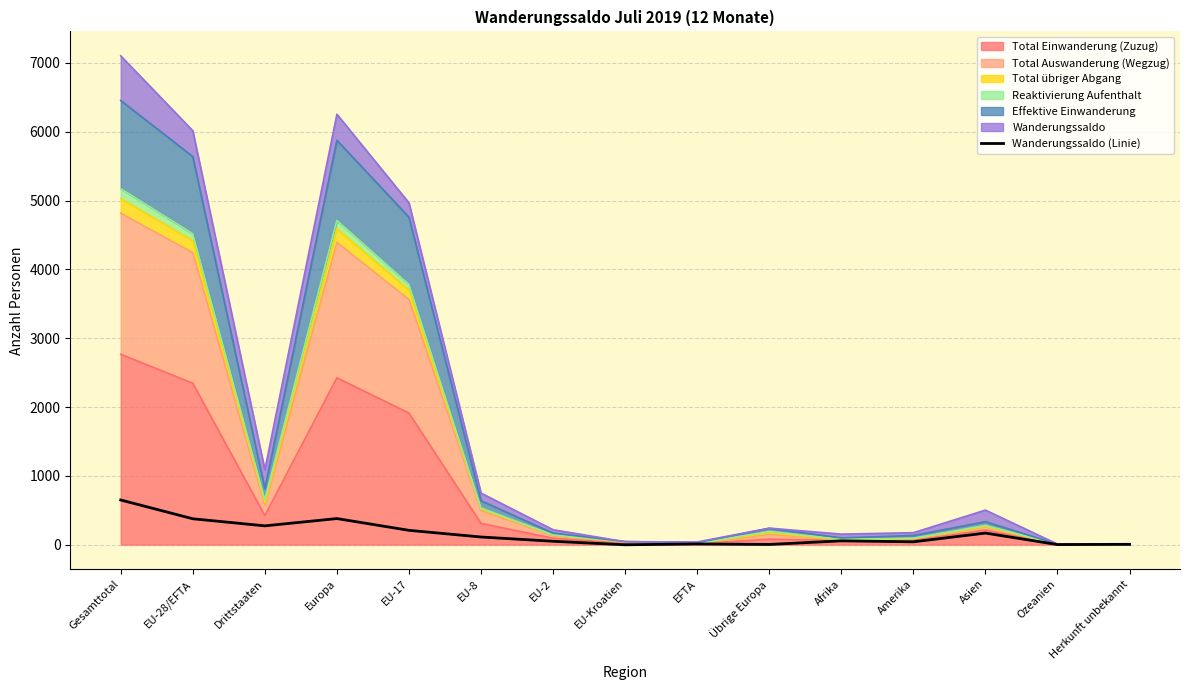

What is the change in value from Afrika to Ozeanien?

-54